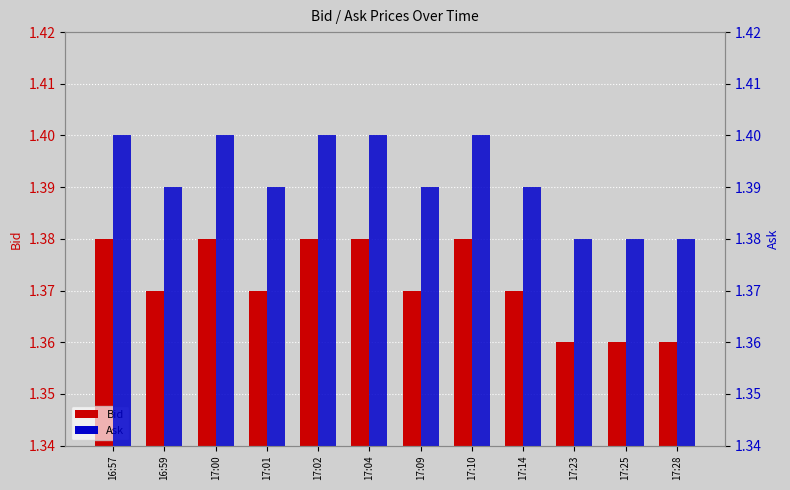

Reading right to left, what are all the values shown in this chart?

Bid: 1.4	1.4	1.4	1.4	1.4	1.4	1.4	1.4	1.4	1.4	1.4	1.4
Ask: 1.4	1.4	1.4	1.4	1.4	1.4	1.4	1.4	1.4	1.4	1.4	1.4